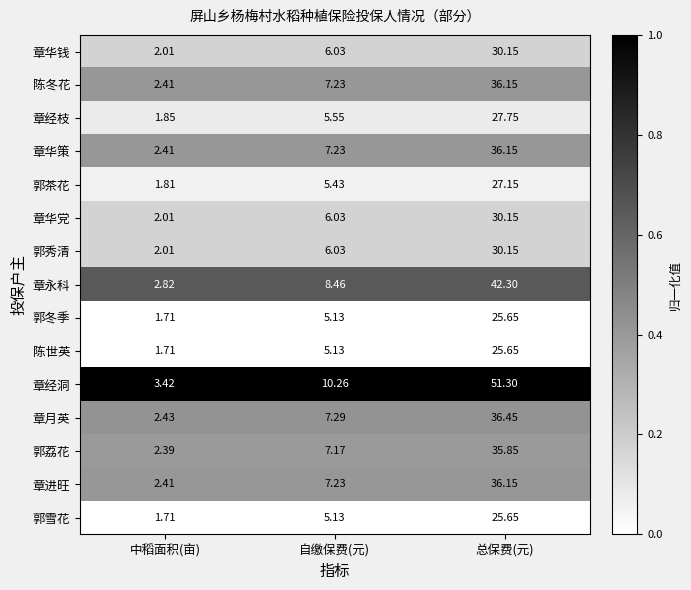

Which series has the widest spread of values?

章经洞